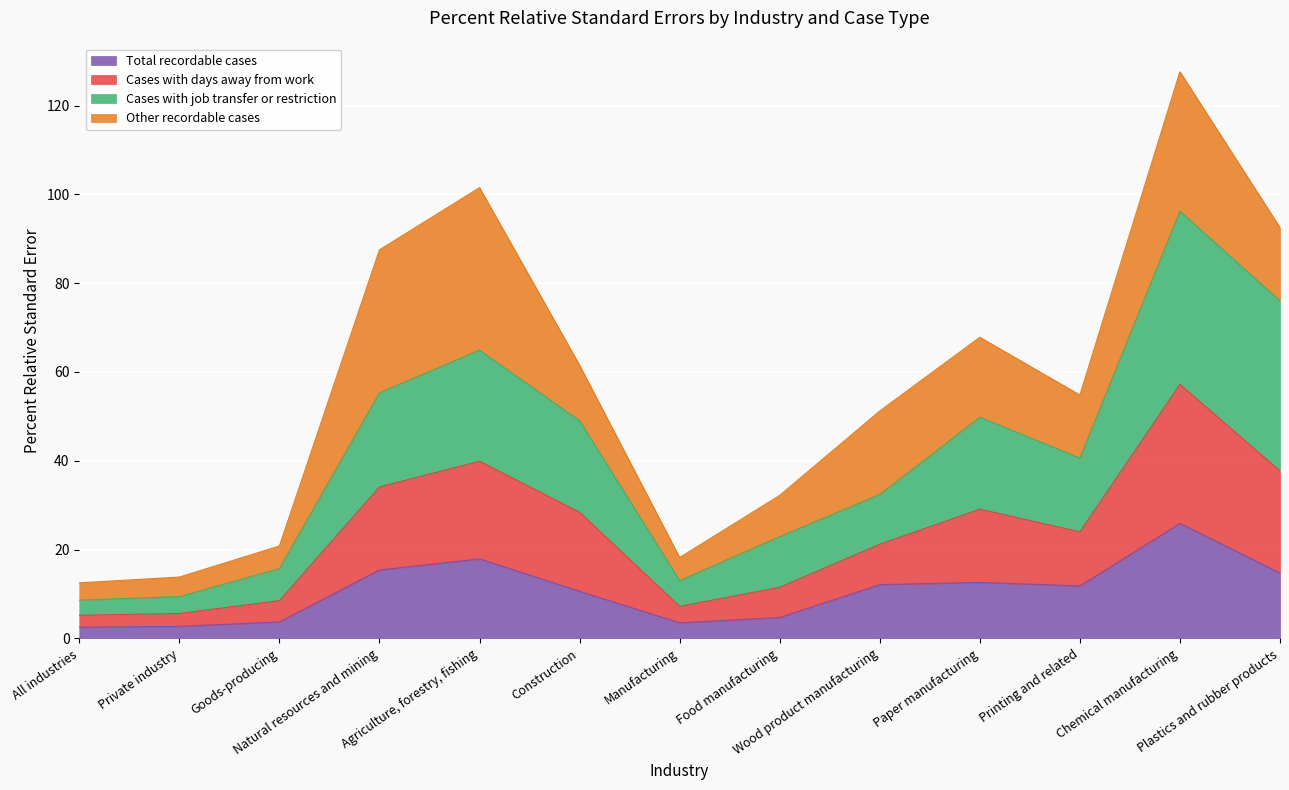

What is the highest value of the Total recordable cases series?

25.9